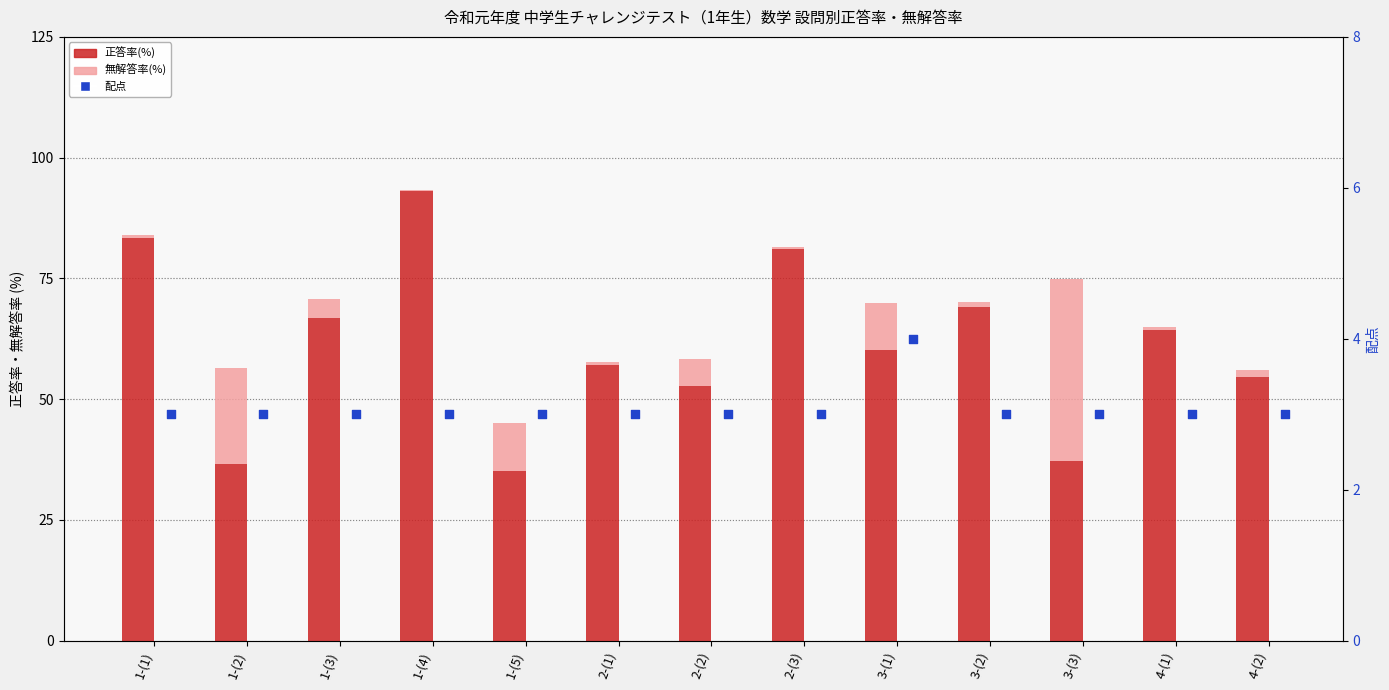

Which series contains the highest Y value?

正答率(%)